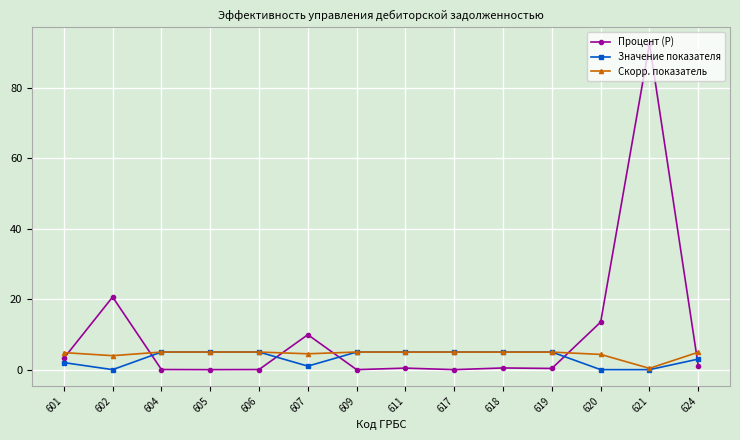

At which category does Значение показателя reach its first local valley?

602